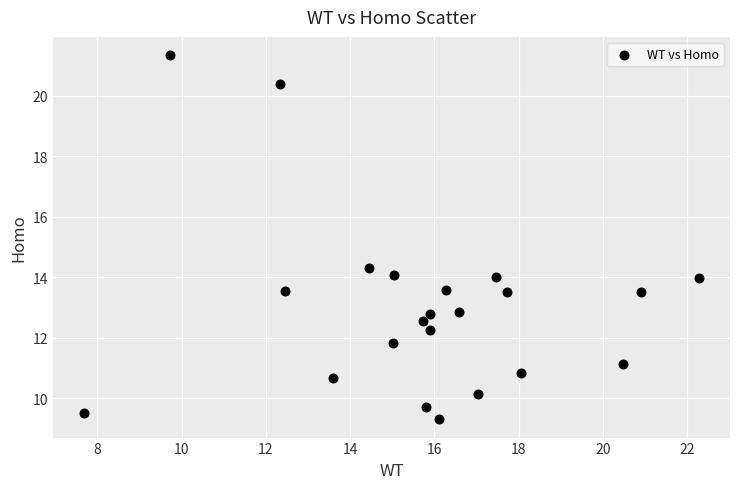

What is the range of Y values (max minus min)?

12.0